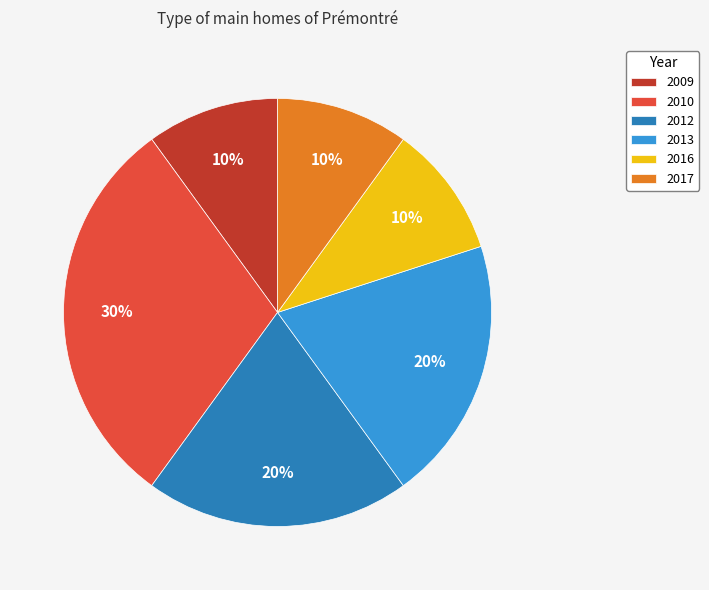

Does 2017 represent more than half of the total?

No